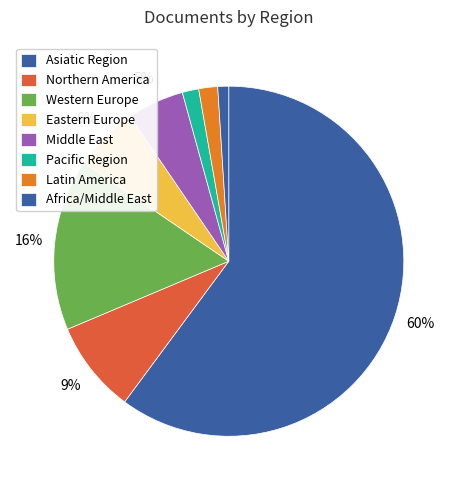

Count the number of slices in the pie.

8